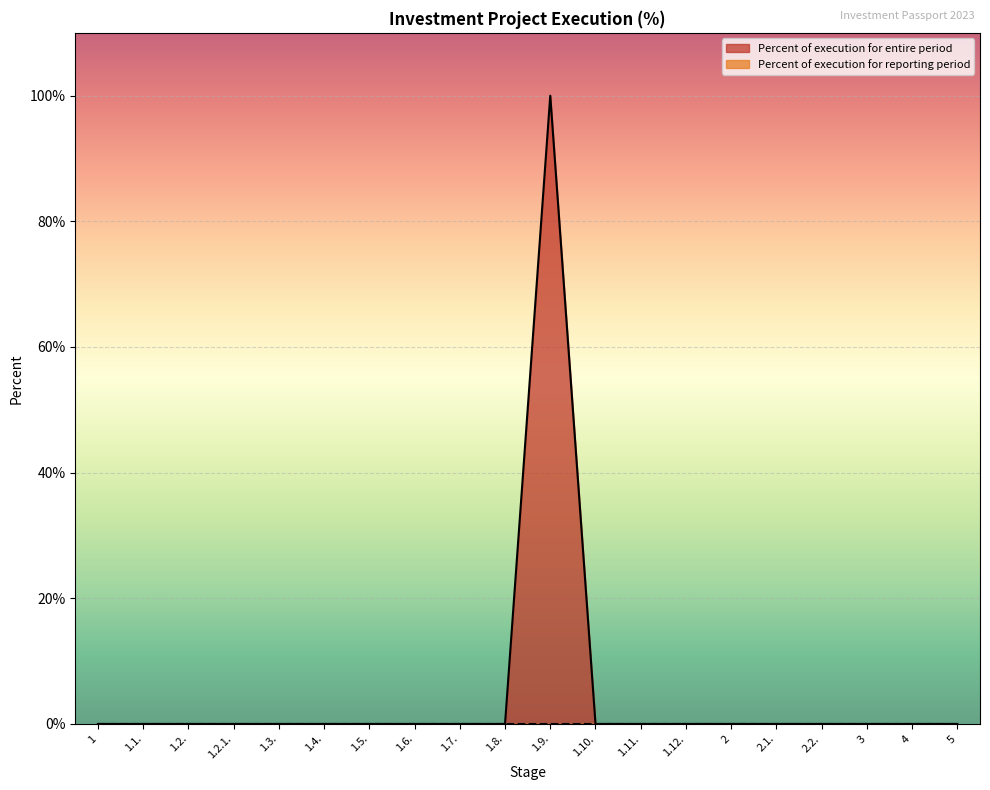

True or false: the data has more than 1 interior local peaks.

False